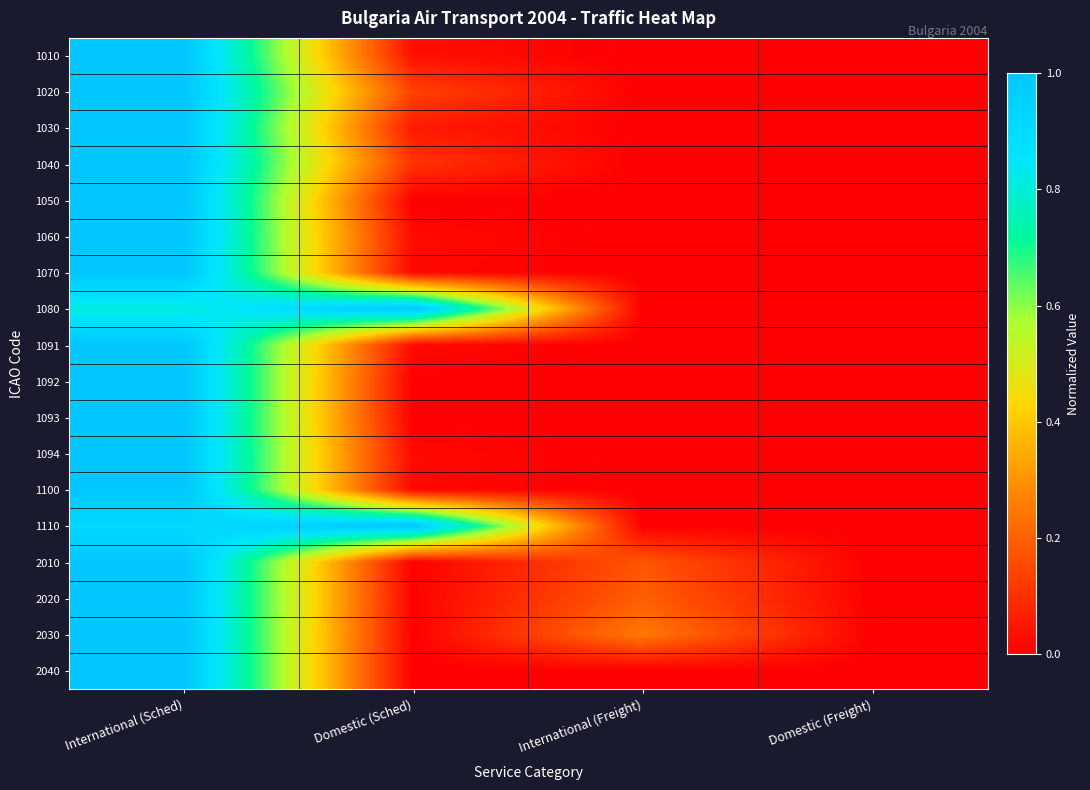

Reading right to left, transcribe all the data shown in this chart.

1010: Domestic (Freight)=0.0	International (Freight)=0.0	Domestic (Sched)=0.0	International (Sched)=1.0
1020: Domestic (Freight)=0.0	International (Freight)=0.0	Domestic (Sched)=0.1	International (Sched)=1.0
1030: Domestic (Freight)=0.0	International (Freight)=0.0	Domestic (Sched)=0.1	International (Sched)=1.0
1040: Domestic (Freight)=0.0	International (Freight)=0.0	Domestic (Sched)=0.1	International (Sched)=1.0
1050: Domestic (Freight)=0.0	International (Freight)=0.0	Domestic (Sched)=0.0	International (Sched)=1.0
1060: Domestic (Freight)=0.0	International (Freight)=0.0	Domestic (Sched)=0.0	International (Sched)=1.0
1070: Domestic (Freight)=0.0	International (Freight)=0.0	Domestic (Sched)=0.0	International (Sched)=1.0
1080: Domestic (Freight)=0.0	International (Freight)=0.0	Domestic (Sched)=1.0	International (Sched)=0.8
1091: Domestic (Freight)=0.0	International (Freight)=0.0	Domestic (Sched)=0.0	International (Sched)=1.0
1092: Domestic (Freight)=0.0	International (Freight)=0.0	Domestic (Sched)=0.0	International (Sched)=1.0
1093: Domestic (Freight)=0.0	International (Freight)=0.0	Domestic (Sched)=0.0	International (Sched)=1.0
1094: Domestic (Freight)=0.0	International (Freight)=0.0	Domestic (Sched)=0.0	International (Sched)=1.0
1100: Domestic (Freight)=0.0	International (Freight)=0.0	Domestic (Sched)=0.0	International (Sched)=1.0
1110: Domestic (Freight)=0.0	International (Freight)=0.0	Domestic (Sched)=1.0	International (Sched)=0.9
2010: Domestic (Freight)=0.0	International (Freight)=0.2	Domestic (Sched)=0.0	International (Sched)=1.0
2020: Domestic (Freight)=0.0	International (Freight)=0.2	Domestic (Sched)=0.0	International (Sched)=1.0
2030: Domestic (Freight)=0.0	International (Freight)=0.3	Domestic (Sched)=0.0	International (Sched)=1.0
2040: Domestic (Freight)=0.0	International (Freight)=0.0	Domestic (Sched)=0.0	International (Sched)=1.0